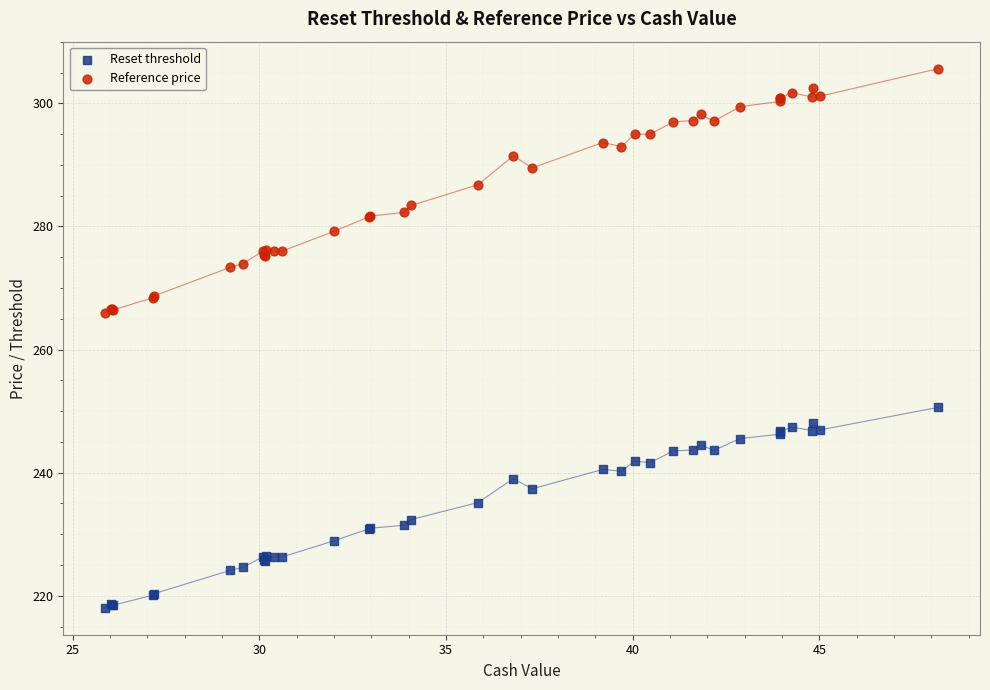

What is the X range (max minus min) for the scatter plot?

22.3